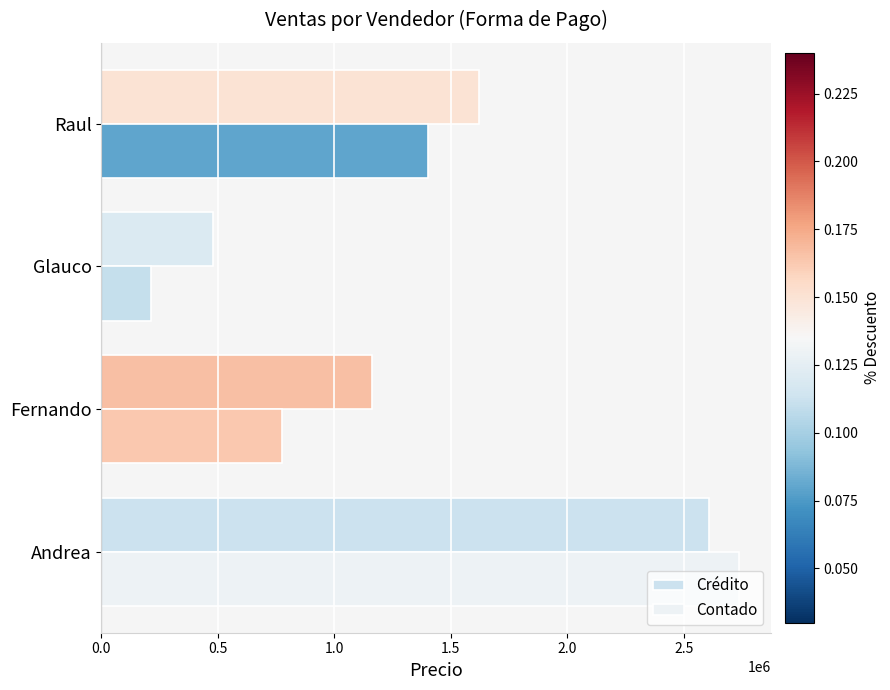

Which series has the largest total across all categories?

Crédito